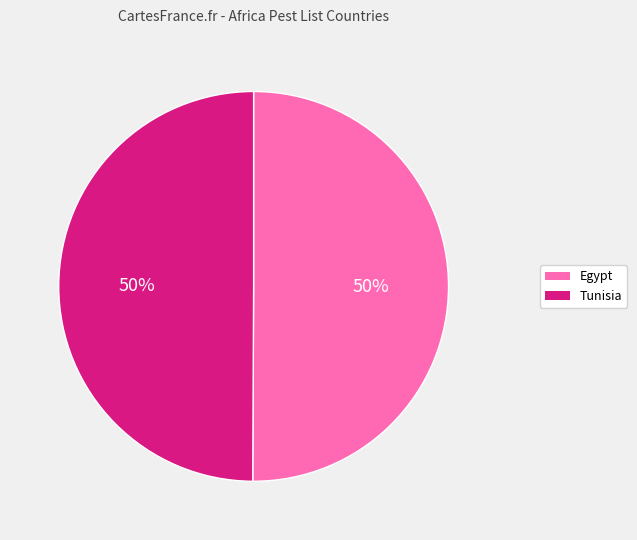

What percentage is the Egypt slice, to the nearest percent?

50%